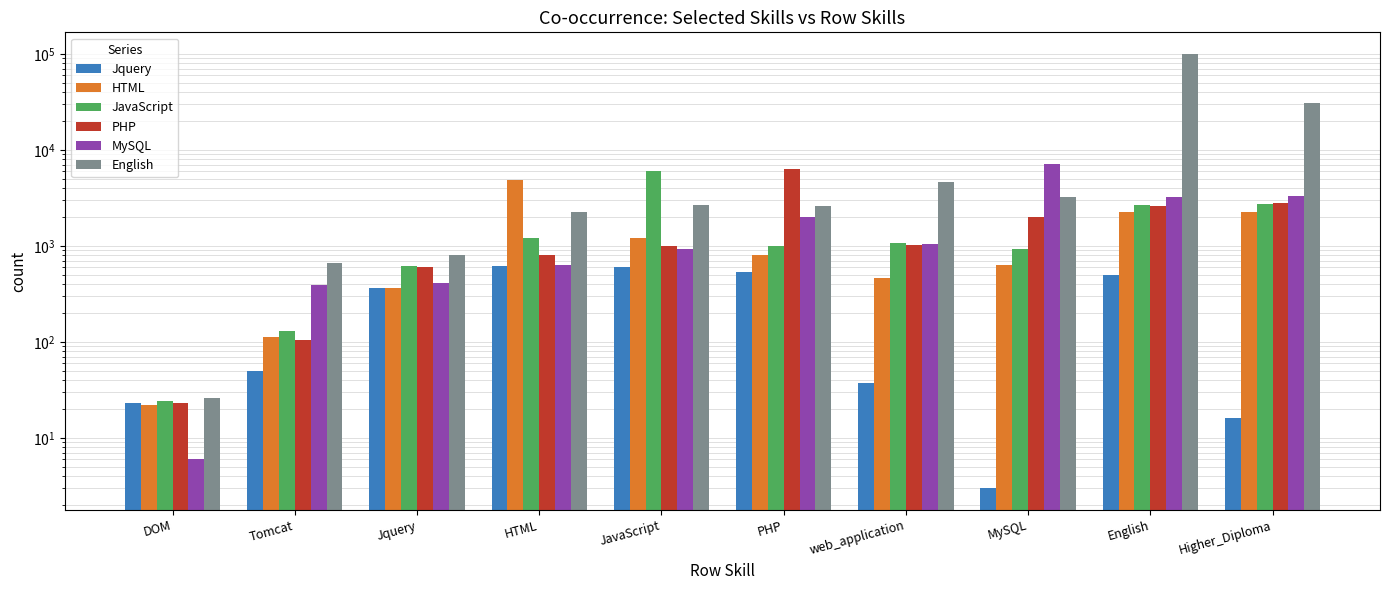

What position from the right is HTML?

7